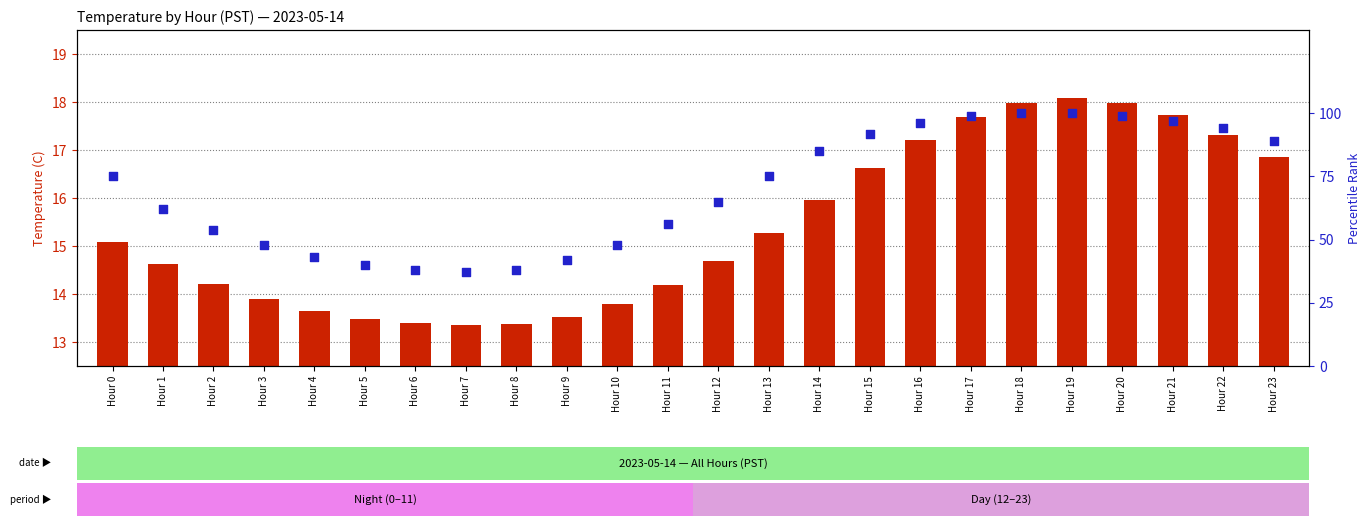

What is the total value across all series at Hour 2?

68.2